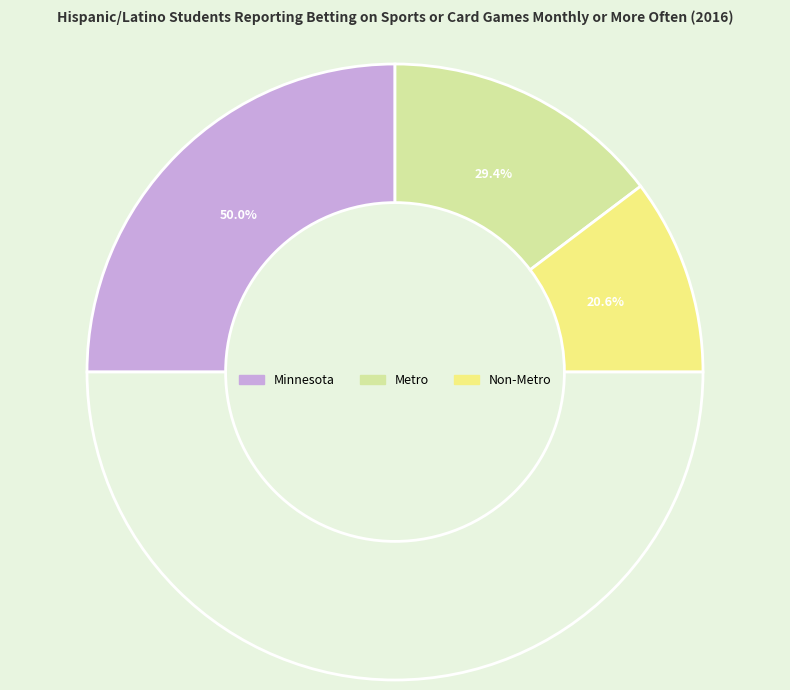

Count the number of slices in the pie.

3